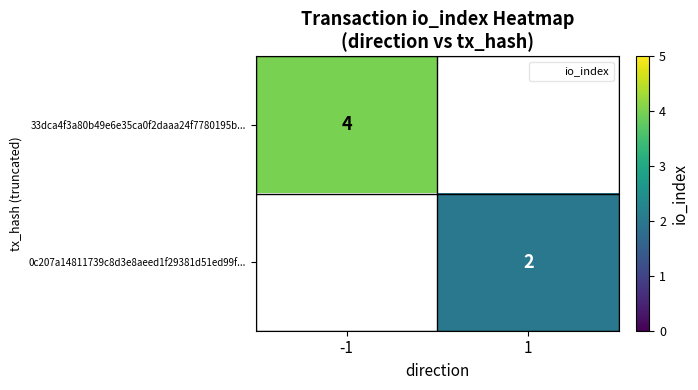

How many distinct data groups are displayed?

2